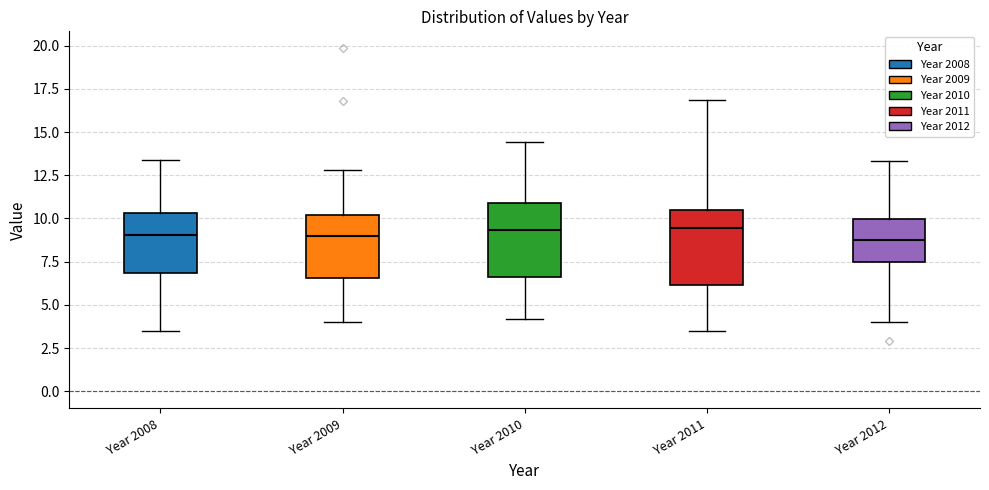

Where does the upper whisker of the box for Year 2009 end on the y-axis? The values are not printed on the chart, so give them approximately, as read against the axis.

13.0